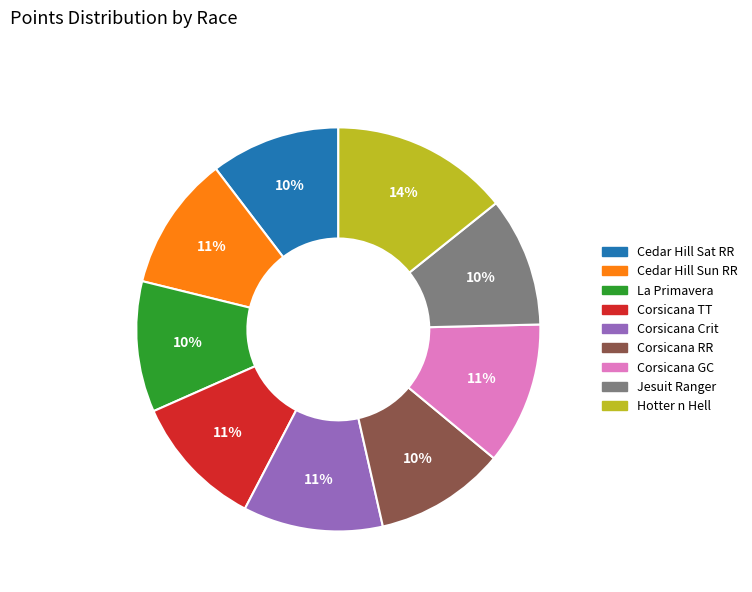

Which slice is the largest?

Hotter n Hell